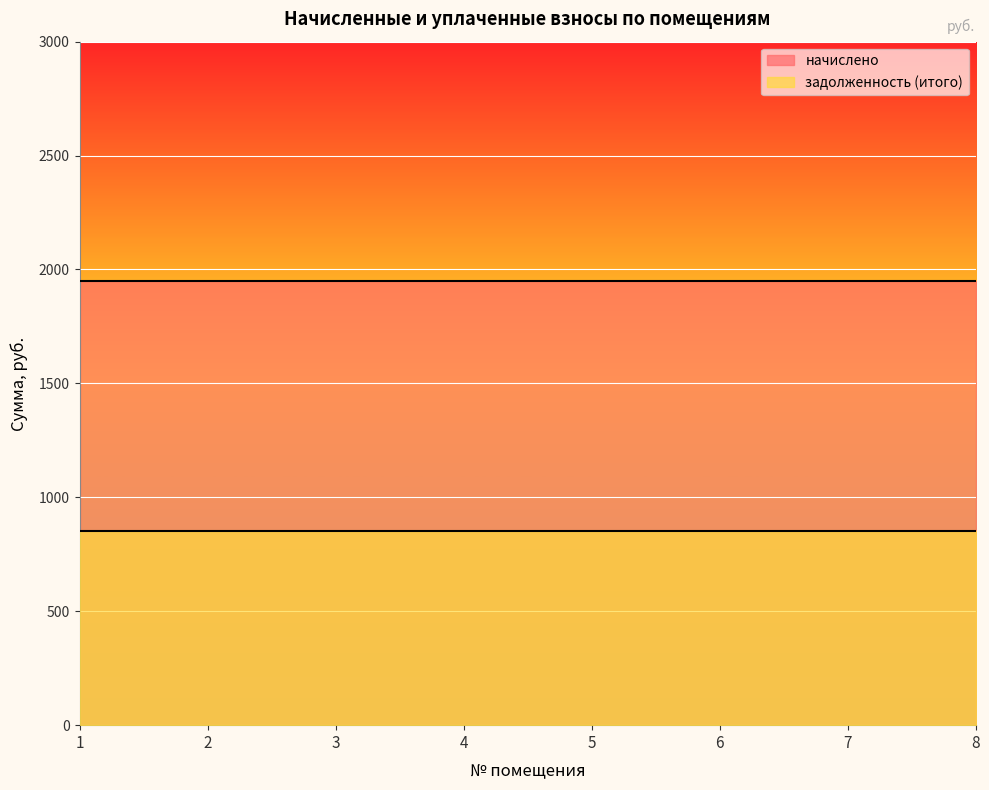

True or false: задолженность (итого) and начислено intersect in this chart.

False